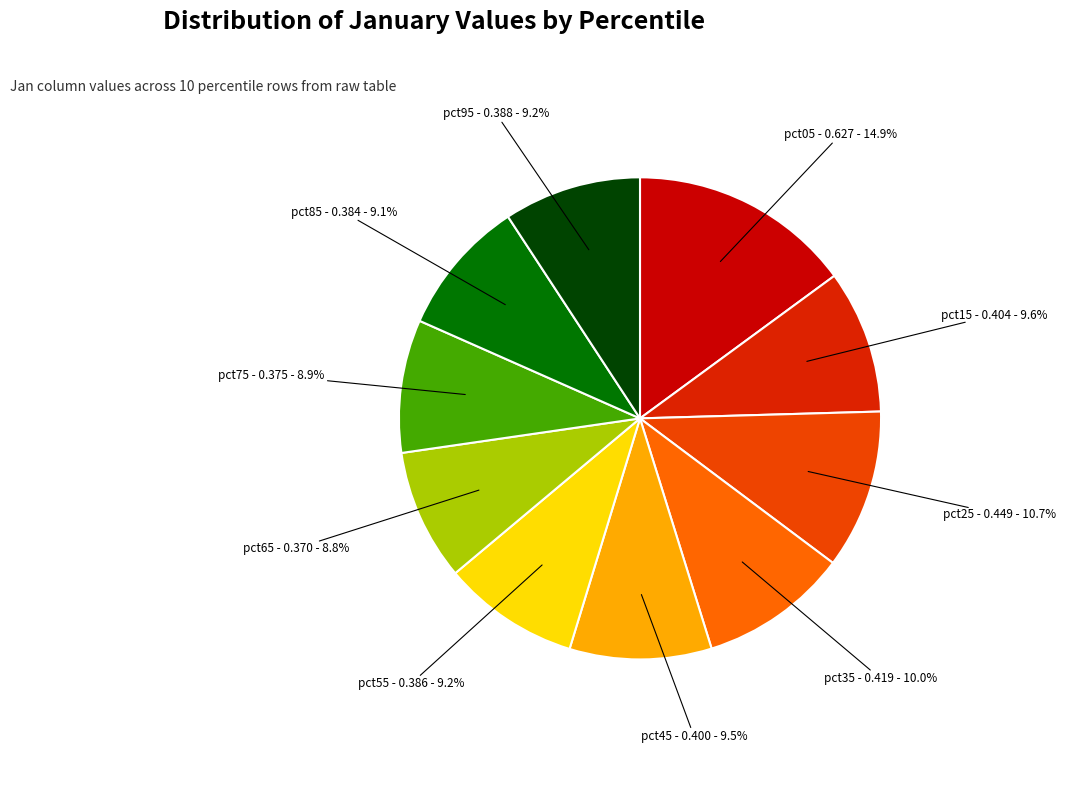

Count the number of slices in the pie.

10